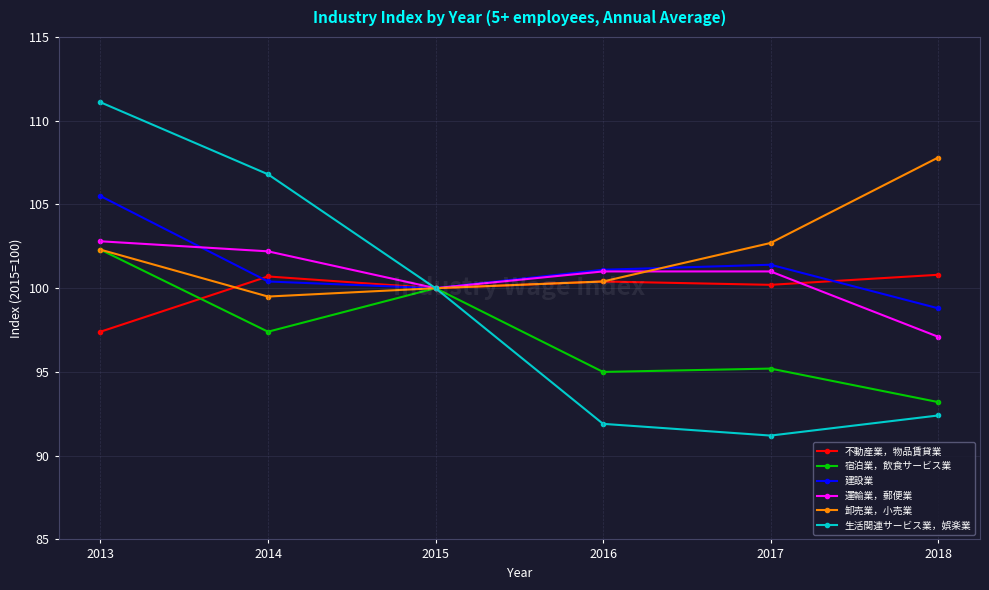

How many data points in 卸売業，小売業 are less than 102?

3